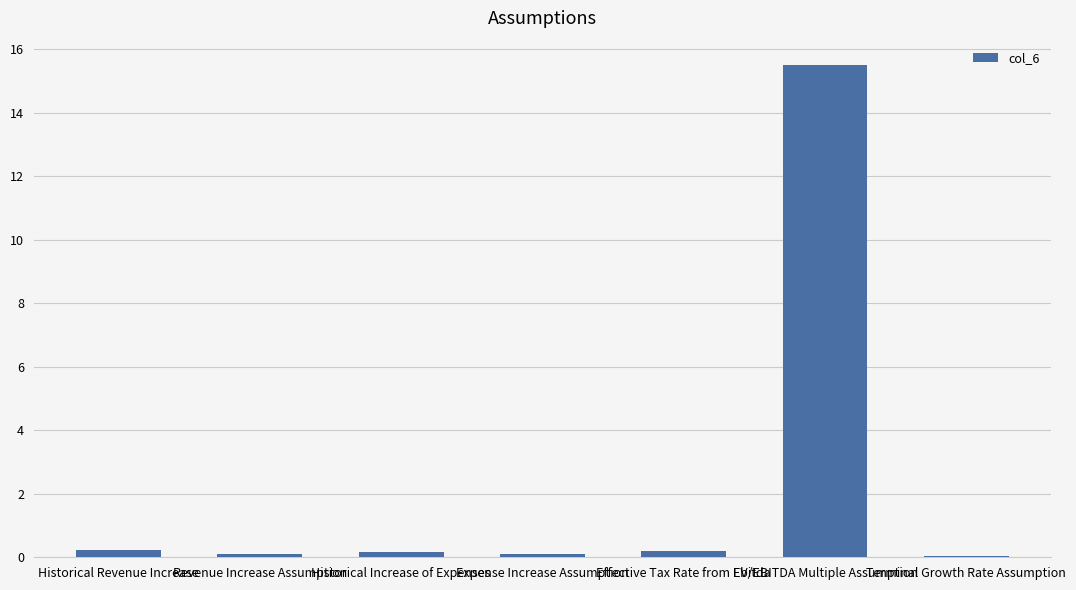

Which has a higher value, EV/EBITDA Multiple Assumption or Revenue Increase Assumption?

EV/EBITDA Multiple Assumption